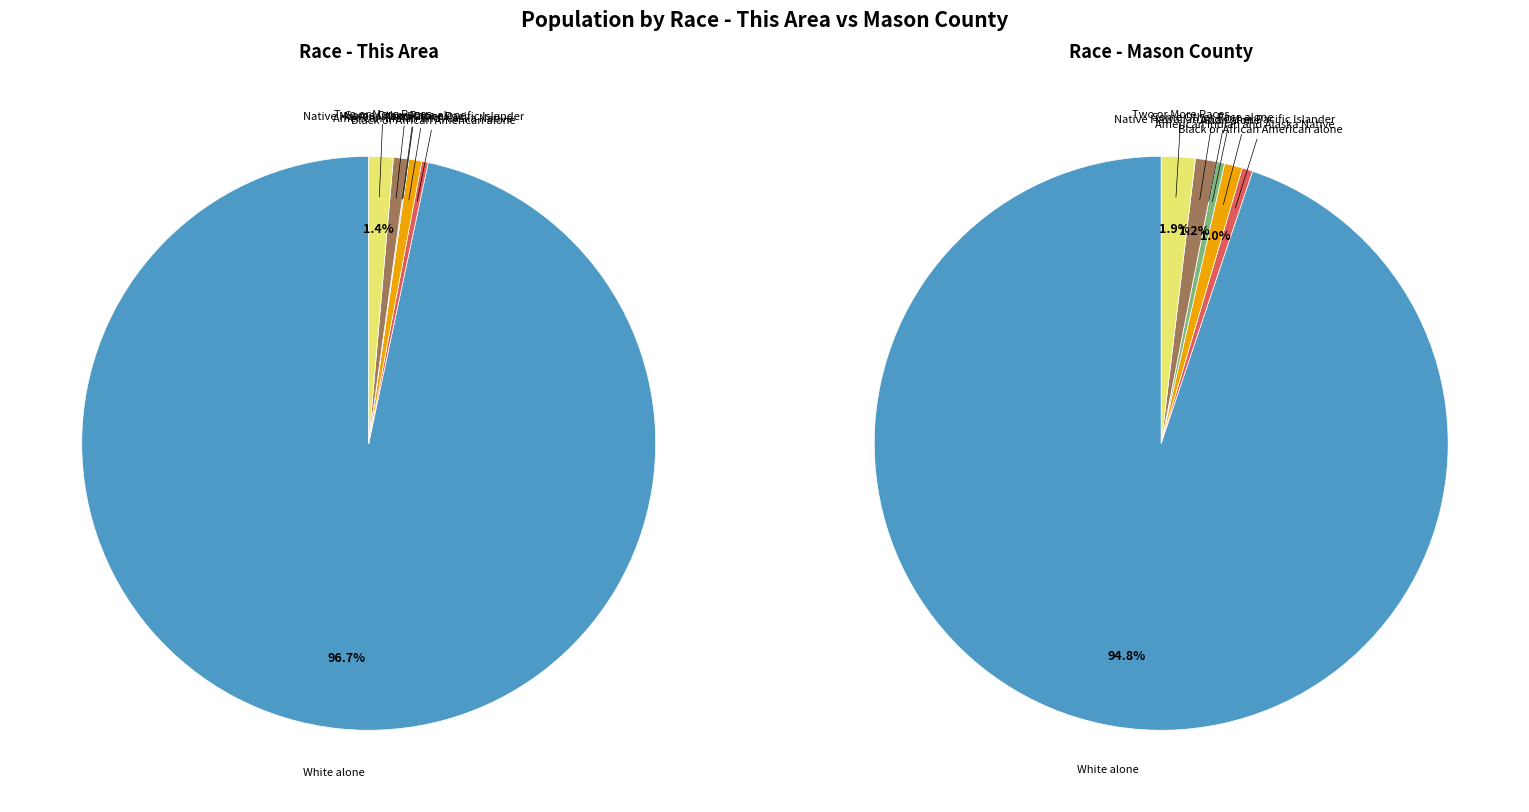

What is the smallest slice in the pie chart?

Native Hawaiian and Other Pacific Islander